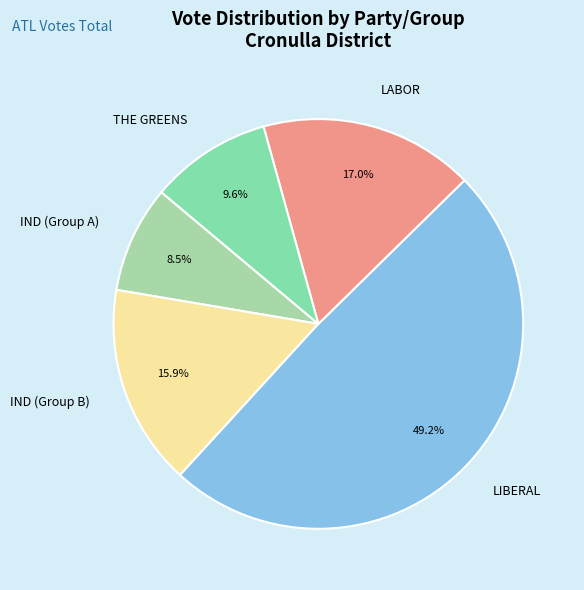

To the nearest percent, what is the difference between the LABOR and IND (Group B) slice percentages?

1%